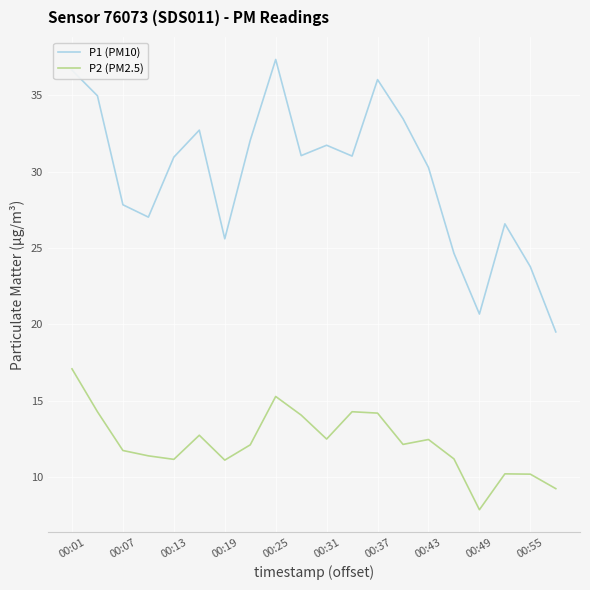

Rank the series by their maximum value, from highest to lowest.

P1 (PM10), P2 (PM2.5)